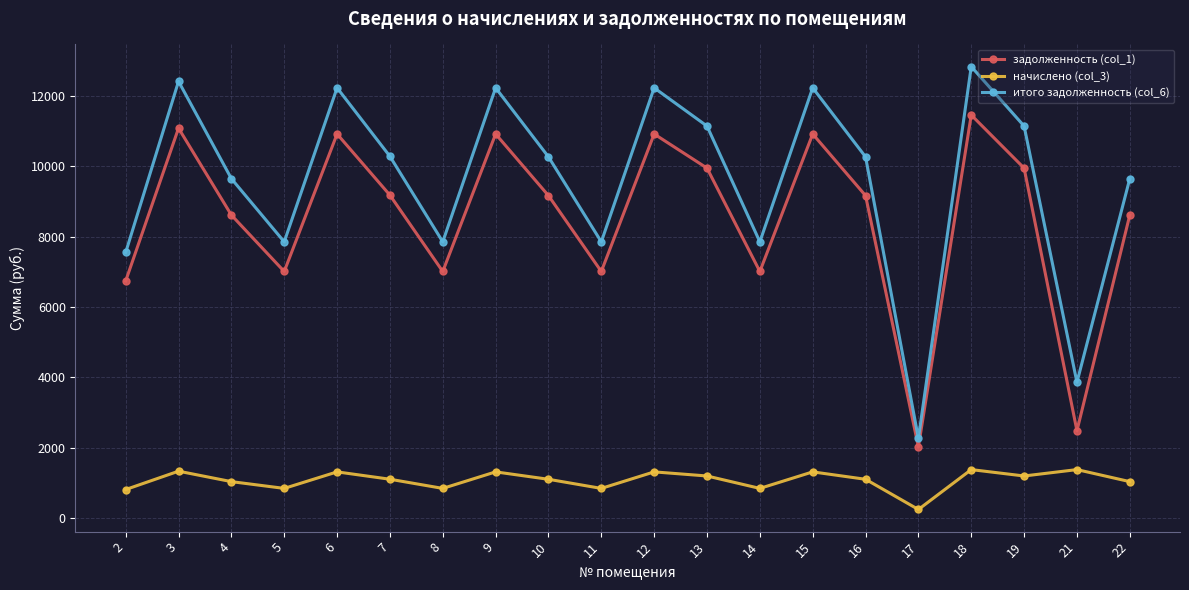

What is the spread (max minus min) of values at 8?

7009.6